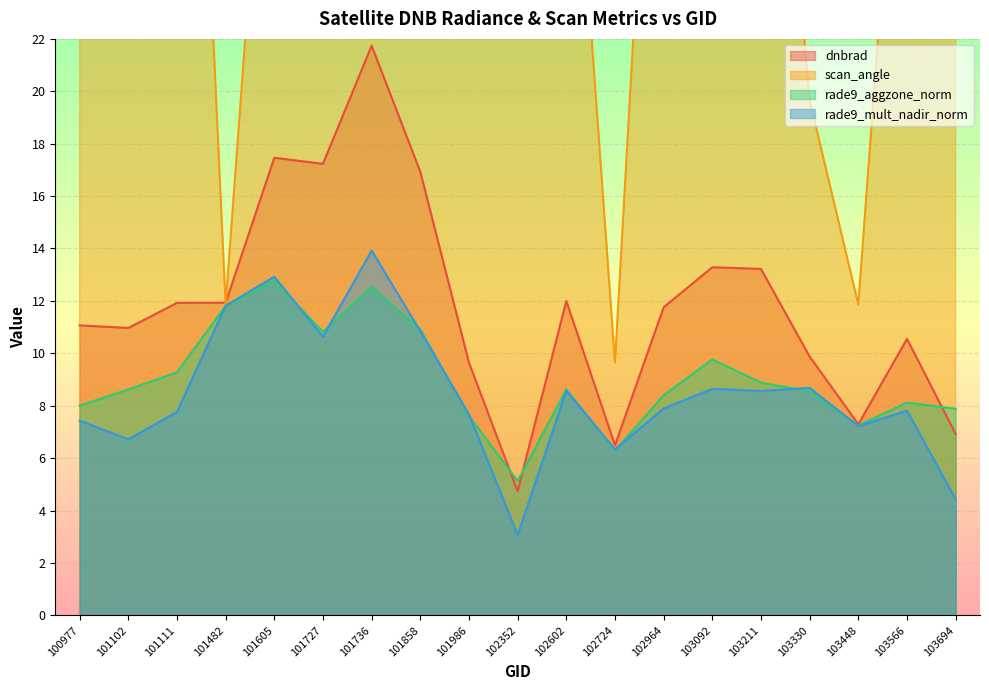

What is the difference between the dnbrad values at 102724 and 101727?

10.7